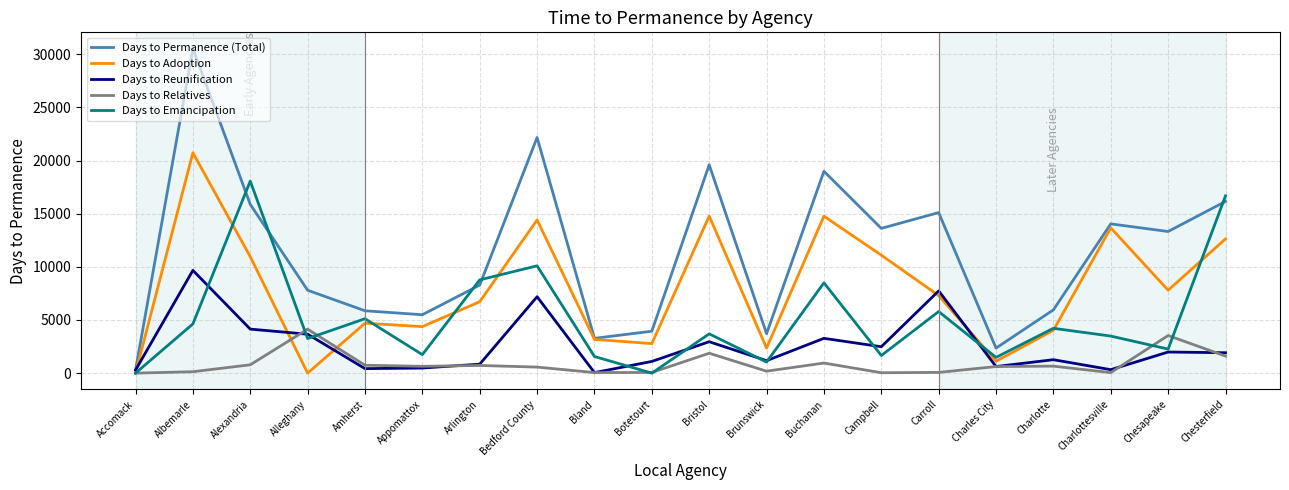

At which category does Days to Reunification reach its first local peak?

Albemarle